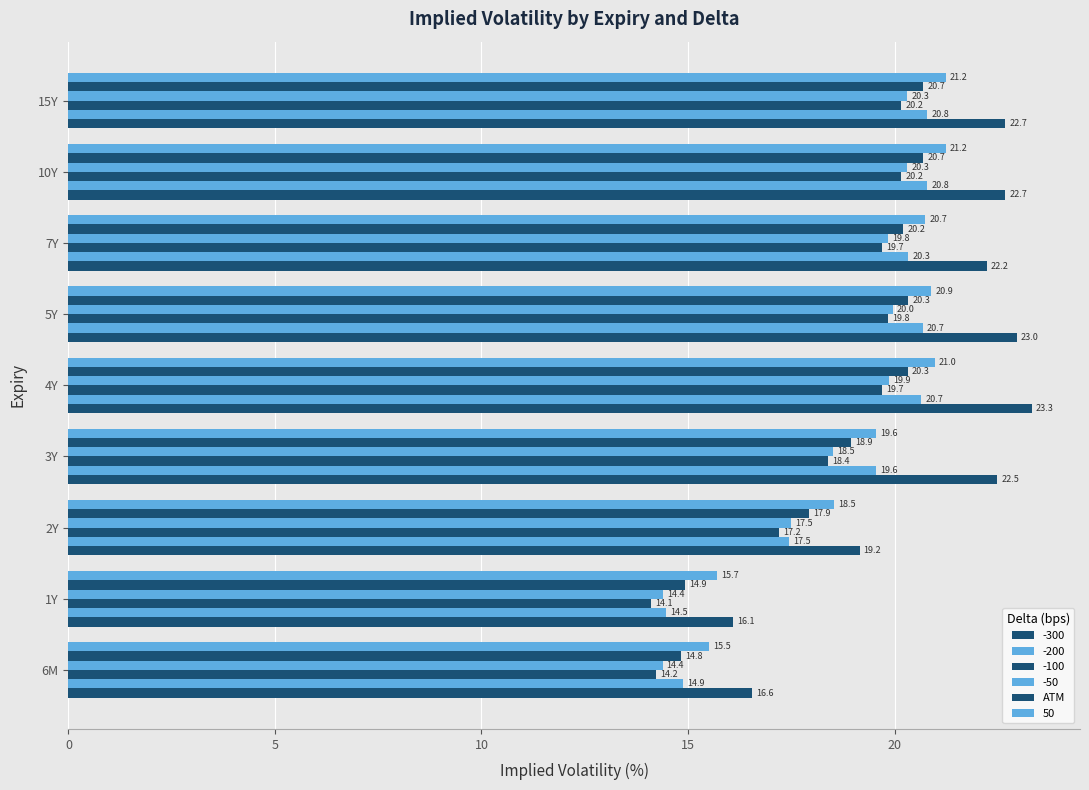

How many data points in -50 are less than 19?

4